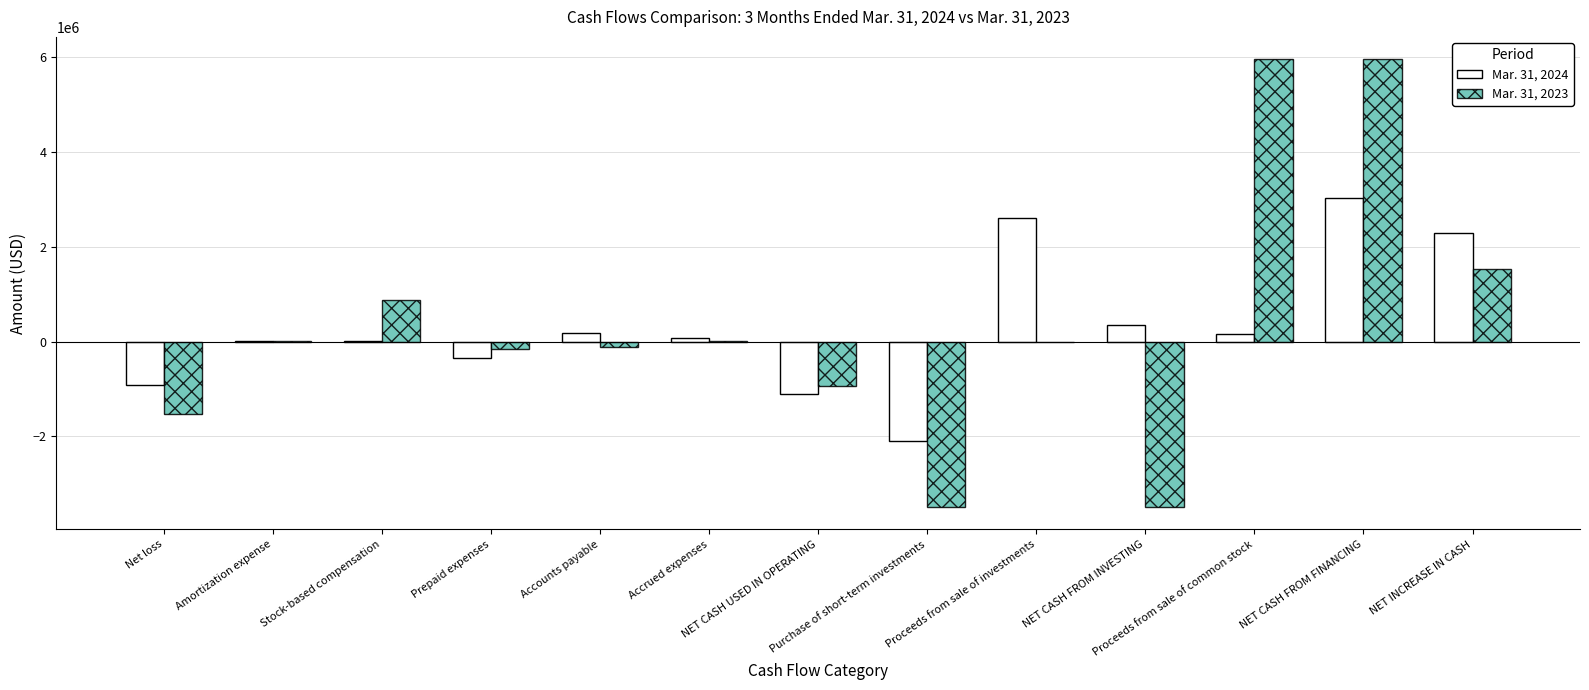

What is the greatest value displayed?

5958470